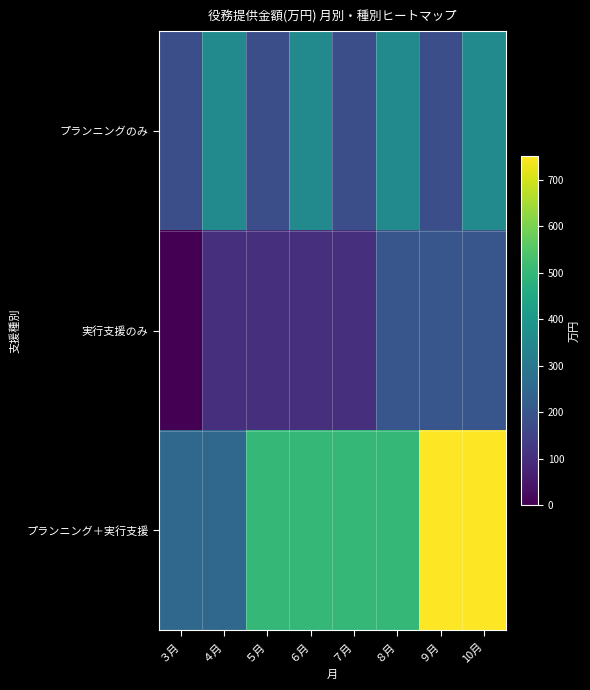

Between ７月 and 10月, which is larger?

10月